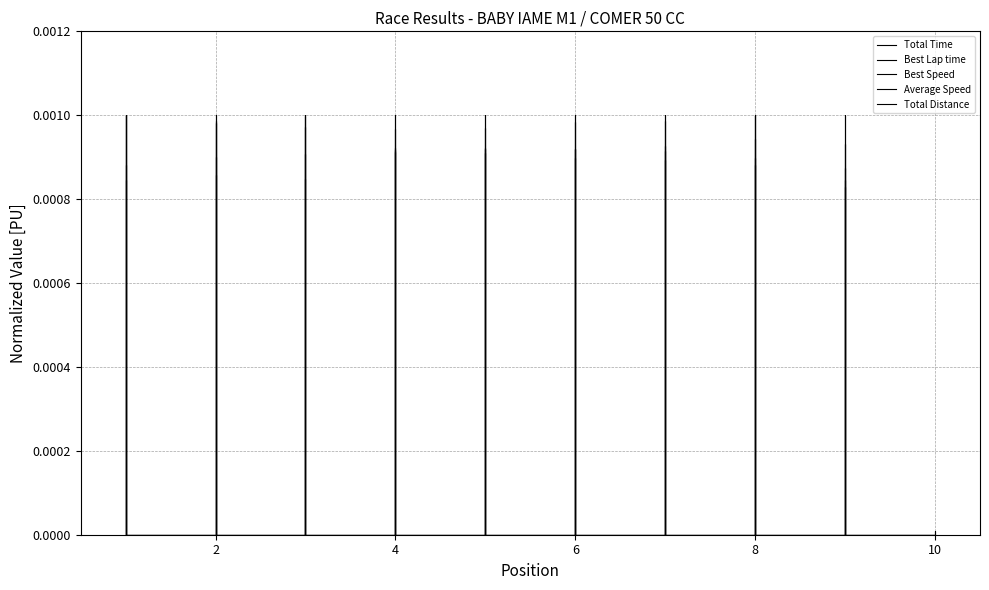

What are all the series names shown in the legend?

Total Time, Best Lap time, Best Speed, Average Speed, Total Distance